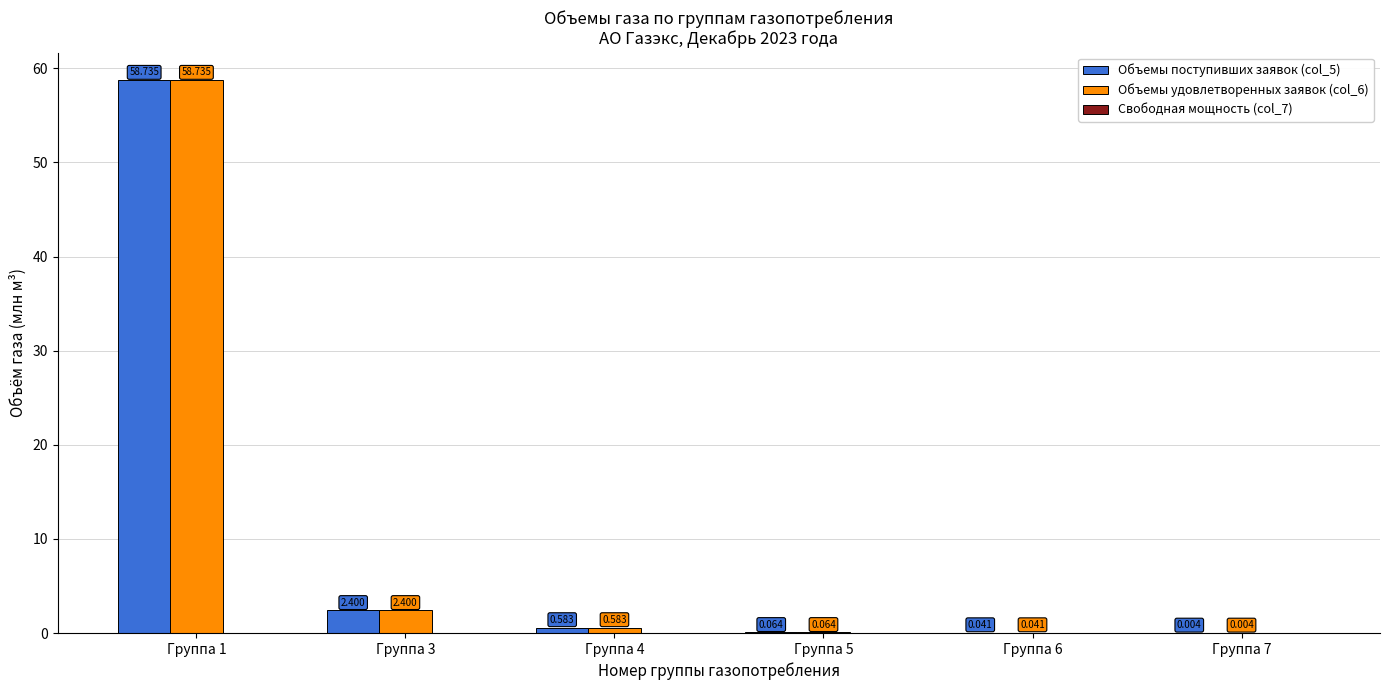

Is the value of Объемы удовлетворенных заявок (col_6) at Группа 3 greater than the value of Объемы поступивших заявок (col_5) at Группа 5?

Yes